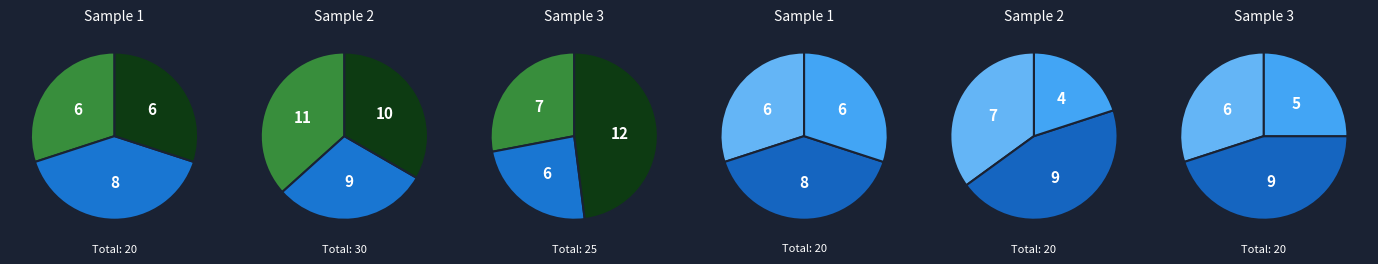

True or false: 4 accounts for 20% of the total.

False